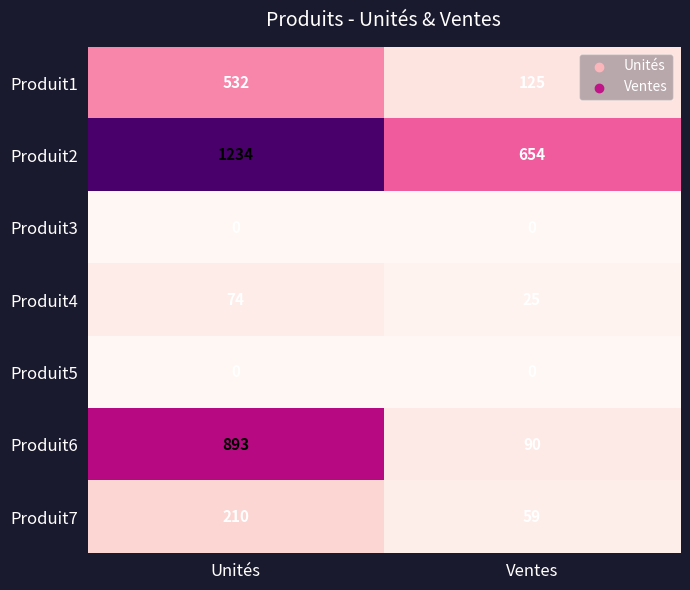

What is the sum of all Produit2 values?

1888